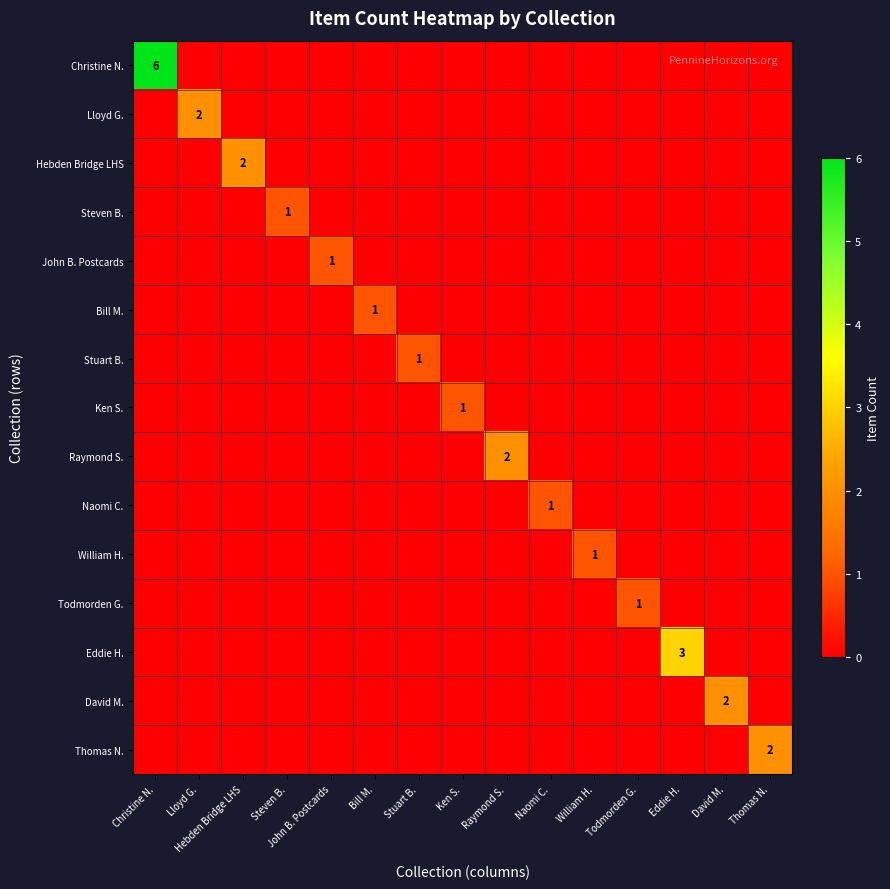

True or false: Stuart B. has a value of -1 at Raymond S..

False